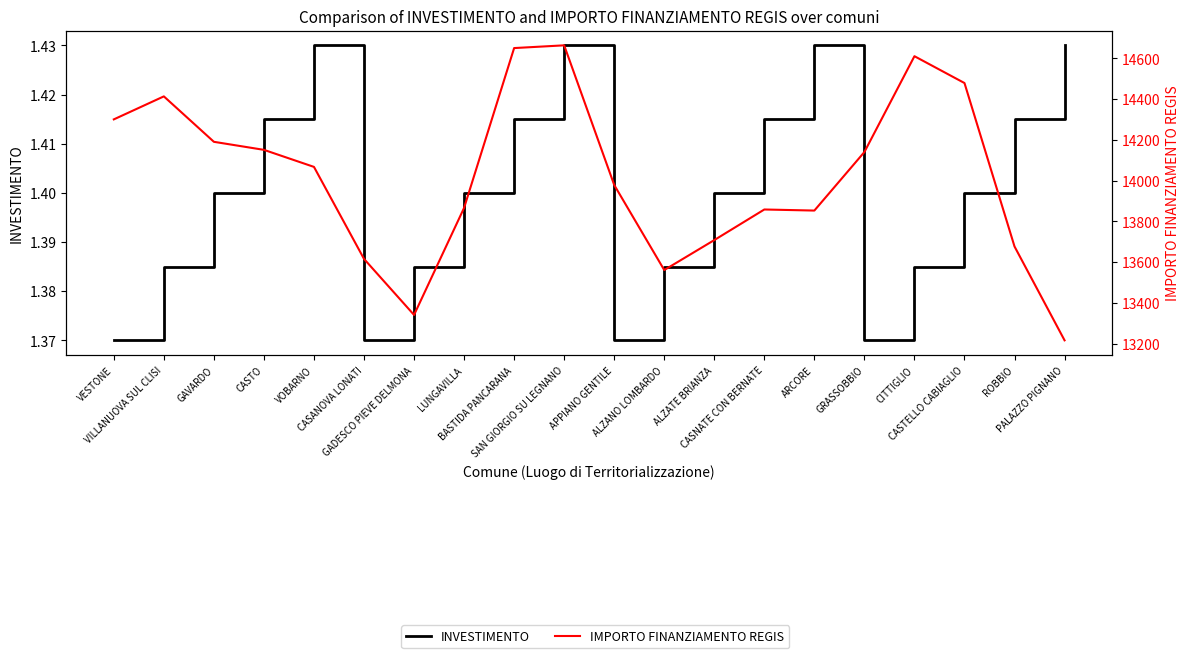

Reading left to right, transcribe all the data shown in this chart.

INVESTIMENTO: VESTONE=1.4	VILLANUOVA SUL CLISI=1.4	GAVARDO=1.4	CASTO=1.4	VOBARNO=1.4	CASANOVA LONATI=1.4	GADESCO PIEVE DELMONA=1.4	LUNGAVILLA=1.4	BASTIDA PANCARANA=1.4	SAN GIORGIO SU LEGNANO=1.4	APPIANO GENTILE=1.4	ALZANO LOMBARDO=1.4	ALZATE BRIANZA=1.4	CASNATE CON BERNATE=1.4	ARCORE=1.4	GRASSOBBIO=1.4	CITTIGLIO=1.4	CASTELLO CABIAGLIO=1.4	ROBBIO=1.4	PALAZZO PIGNANO=1.4
IMPORTO FINANZIAMENTO REGIS: VESTONE=14300.0	VILLANUOVA SUL CLISI=14412.9	GAVARDO=14189.9	CASTO=14150.5	VOBARNO=14066.8	CASANOVA LONATI=13615.2	GADESCO PIEVE DELMONA=13340.3	LUNGAVILLA=13865.7	BASTIDA PANCARANA=14650.0	SAN GIORGIO SU LEGNANO=14663.4	APPIANO GENTILE=13978.2	ALZANO LOMBARDO=13560.5	ALZATE BRIANZA=13707.6	CASNATE CON BERNATE=13857.8	ARCORE=13852.5	GRASSOBBIO=14139.9	CITTIGLIO=14610.1	CASTELLO CABIAGLIO=14478.4	ROBBIO=13676.1	PALAZZO PIGNANO=13215.6